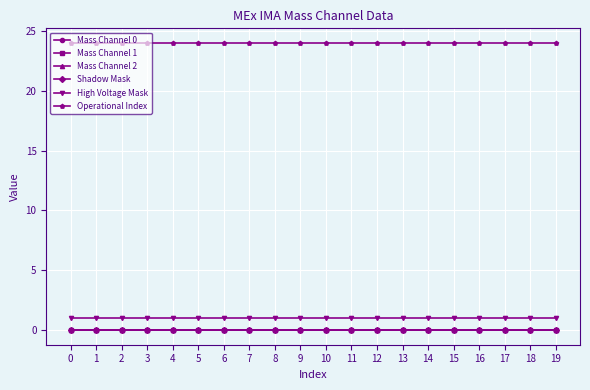

True or false: Operational Index and Shadow Mask intersect in this chart.

False